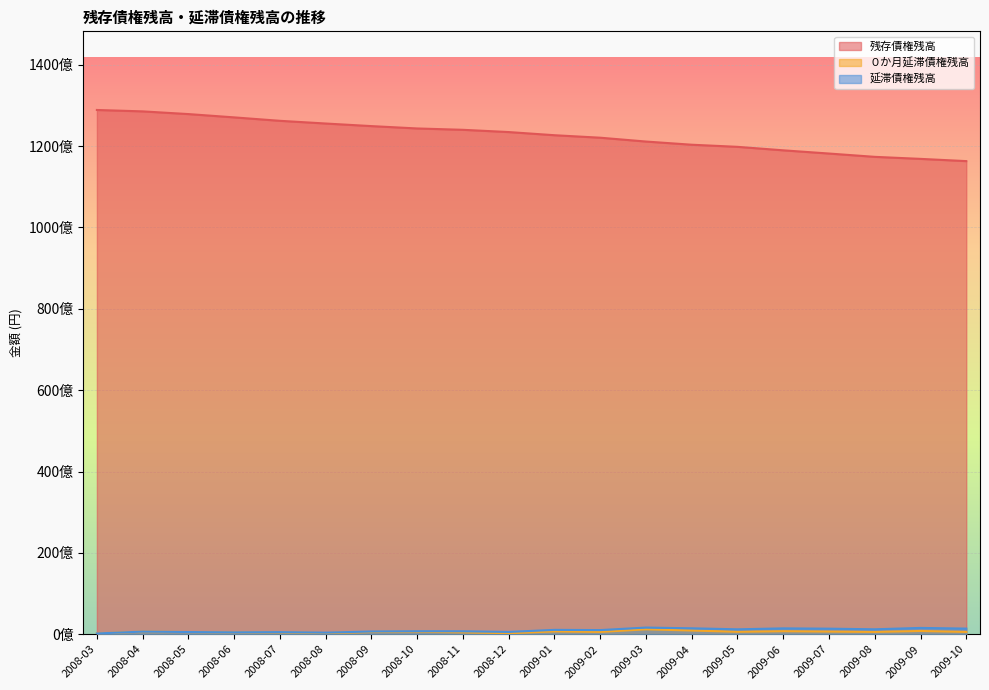

What is the difference between the highest and lowest values at 2008-05?

127342085719